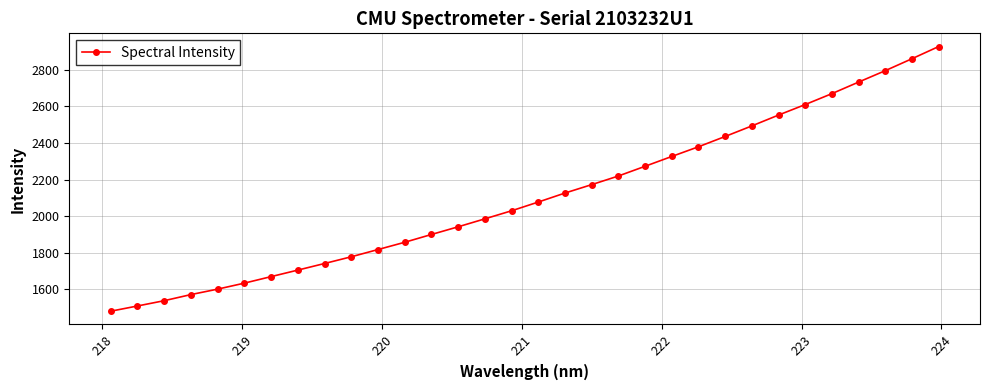

What is the sum of all values?

67401.9